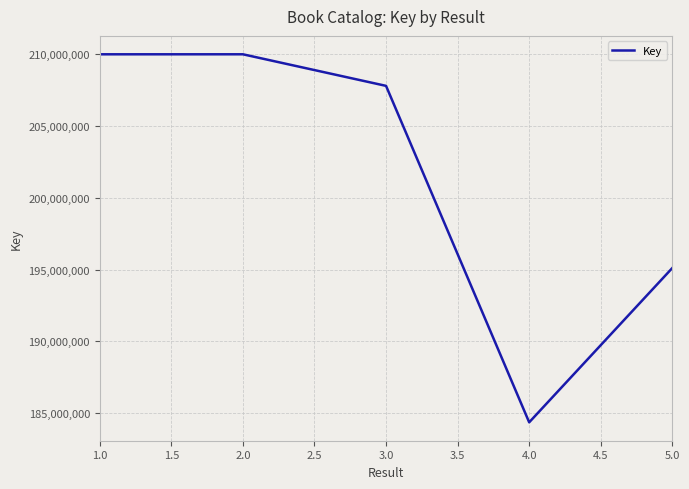

Does the chart display data point markers on the line(s)?

No